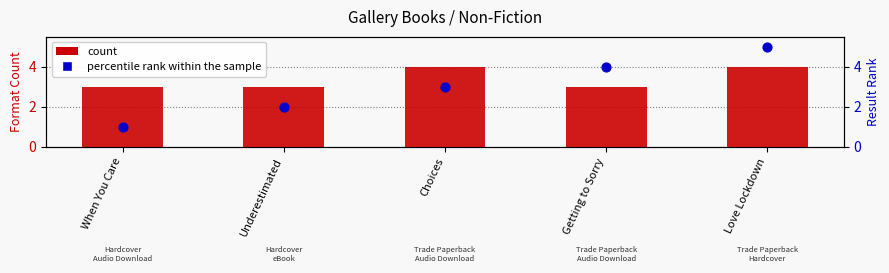

Is the value of percentile rank within the sample at Getting to Sorry greater than the value of count at When You Care?

Yes